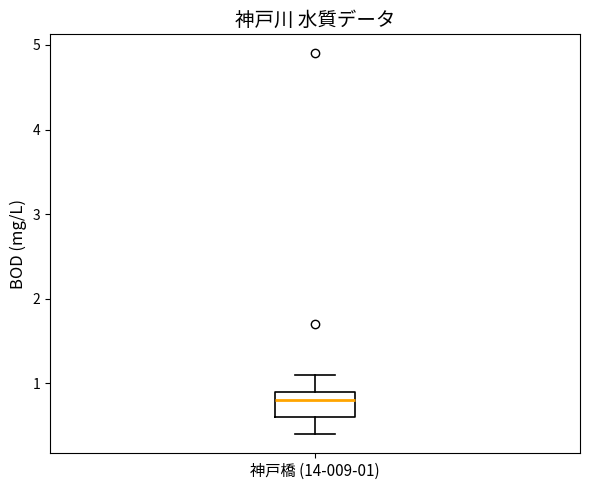

Transcribe this box plot: give where the median line is, the range the box spans, and where the two whiskers end, as read against the y-axis. The values are not printed on the chart, so give them approximately, as read against the axis.

median 0.8, box 0.6 to 0.9, whiskers 0.4 to 1.1